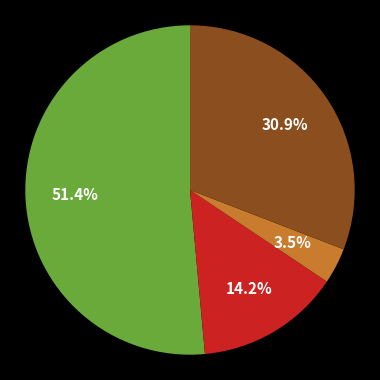

How many segments does this pie chart have?

4